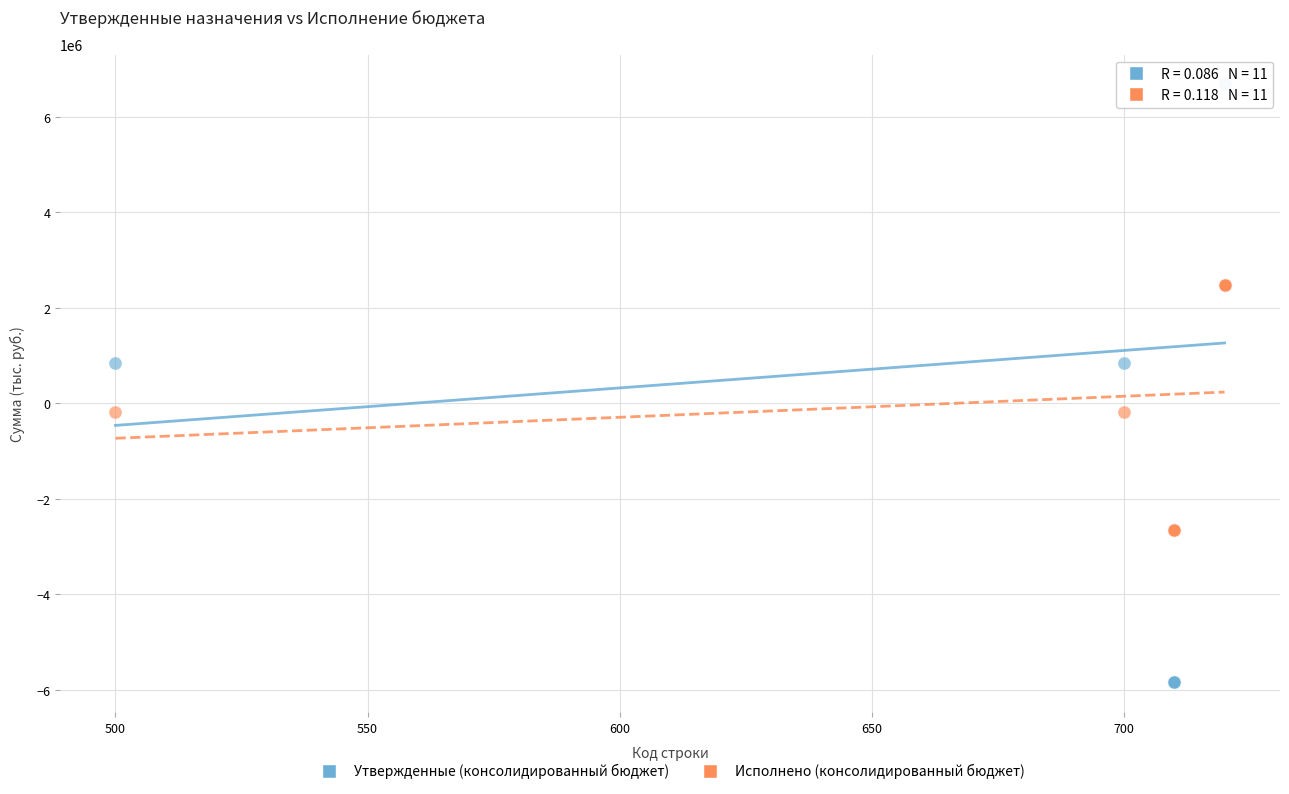

Which series reaches the minimum Y coordinate?

Утвержденные (консолидированный бюджет)